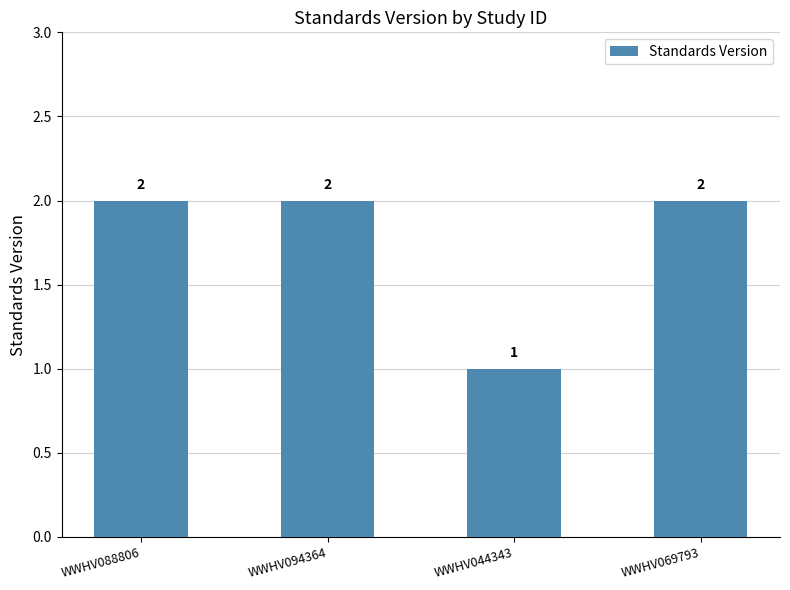

Does the chart contain stacked bars?

No